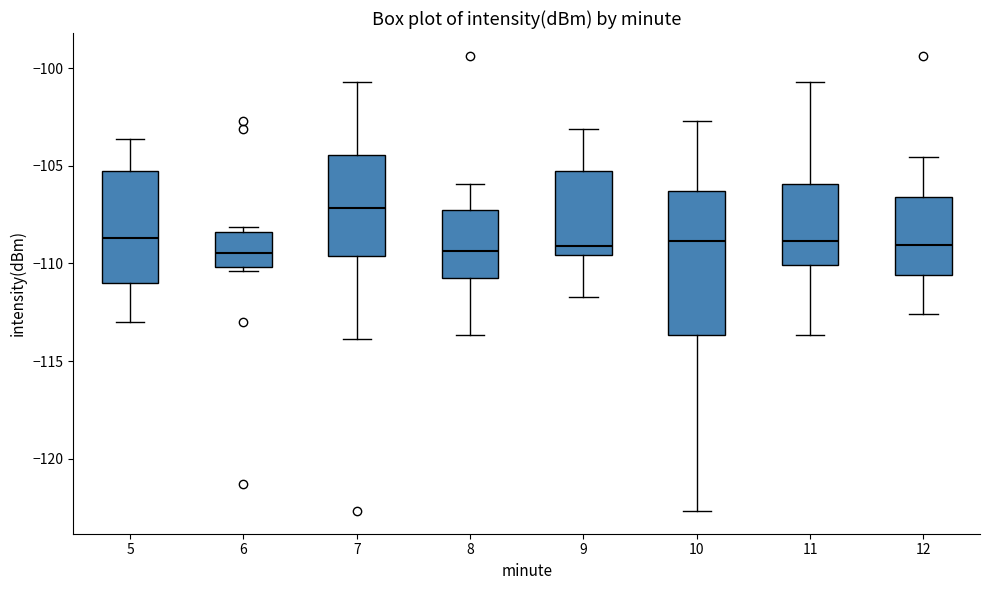

Reading left to right, transcribe this box plot: for each box, give where its median line is, the range the box spans, and where its two whiskers end, as read against the y-axis. The values are not printed on the chart, so give them approximately, as read against the axis.

5: median -108.5, box -111.0 to -105.5, whiskers -113.0 to -103.5
6: median -109.5, box -110.0 to -108.5, whiskers -110.5 to -108.0
7: median -107.0, box -109.5 to -104.5, whiskers -114.0 to -100.5
8: median -109.5, box -110.5 to -107.0, whiskers -113.5 to -106.0
9: median -109.0, box -109.5 to -105.5, whiskers -111.5 to -103.0
10: median -109.0, box -113.5 to -106.5, whiskers -122.5 to -102.5
11: median -109.0, box -110.0 to -106.0, whiskers -113.5 to -100.5
12: median -109.0, box -110.5 to -106.5, whiskers -112.5 to -104.5